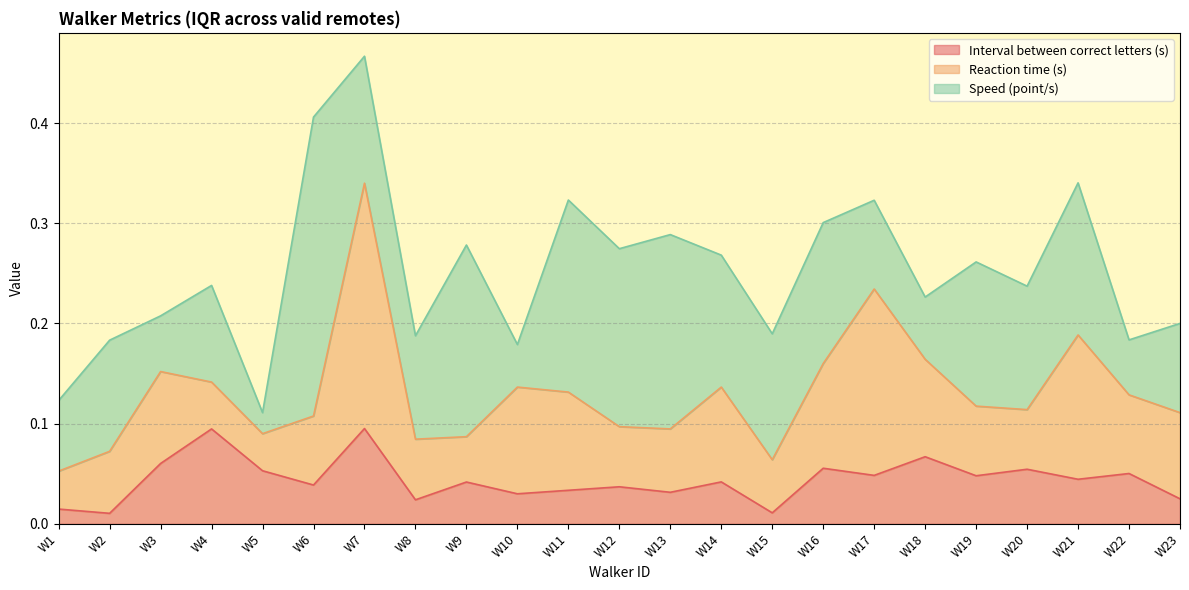

At how many categories does at least one series exceed 0?

23